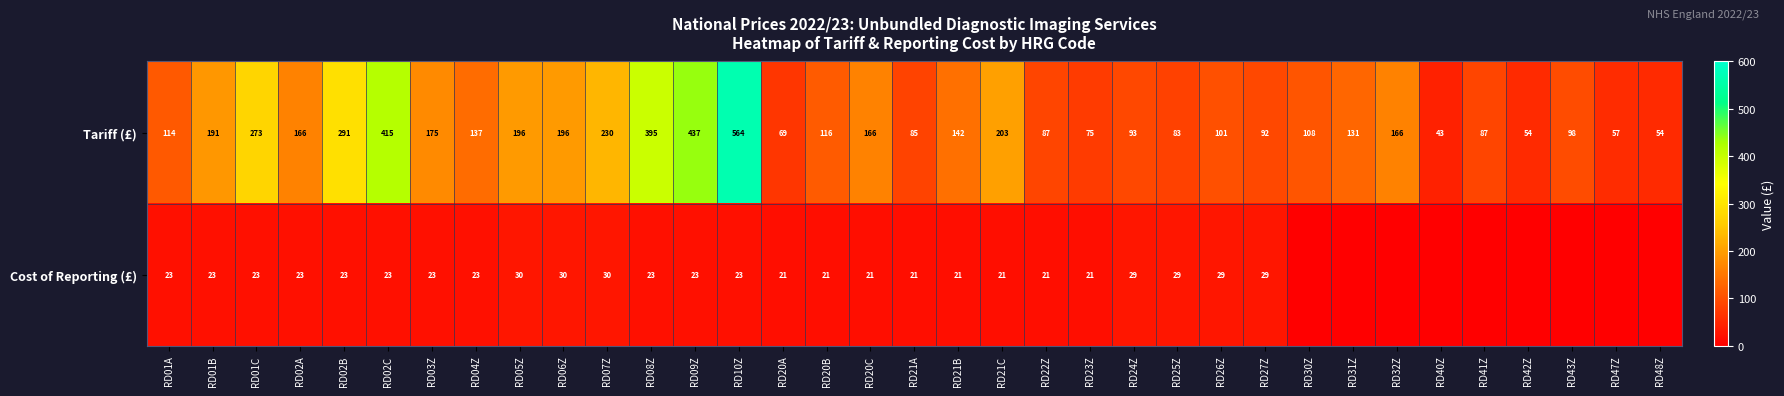

At which category is the sum across all series the highest?

RD10Z